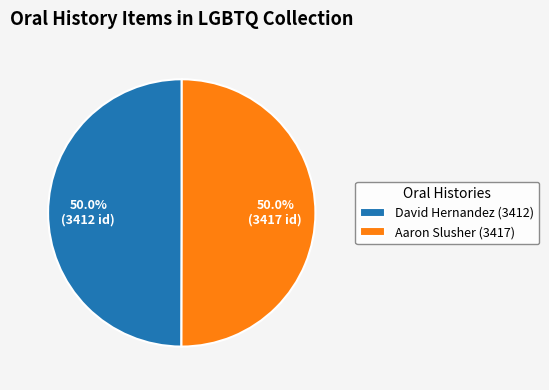

True or false: Aaron Slusher (3417) accounts for 50% of the total.

True